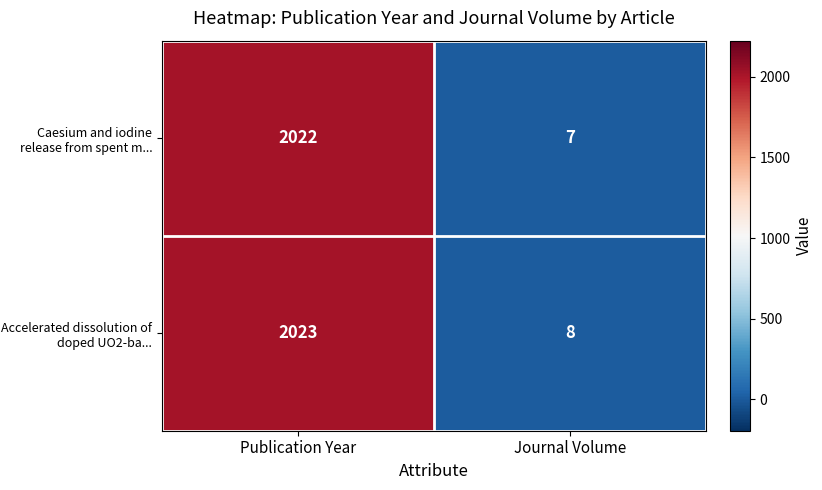

How many categories are shown in the chart?

2